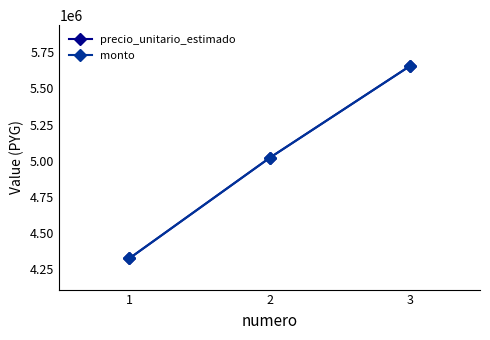

Is this an area chart (filled region under the line)?

No